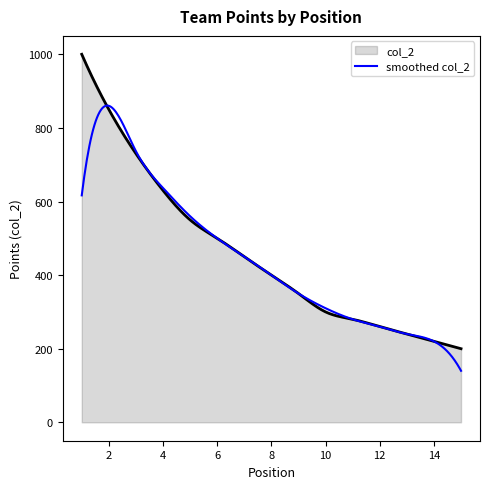

Which series has the widest spread of values?

col_2